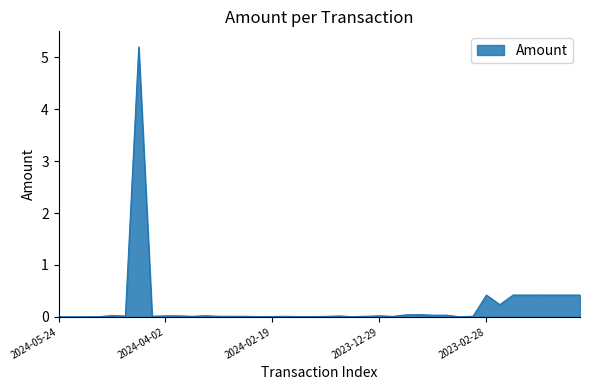

What is the difference between the maximum and minimum values?

5.2